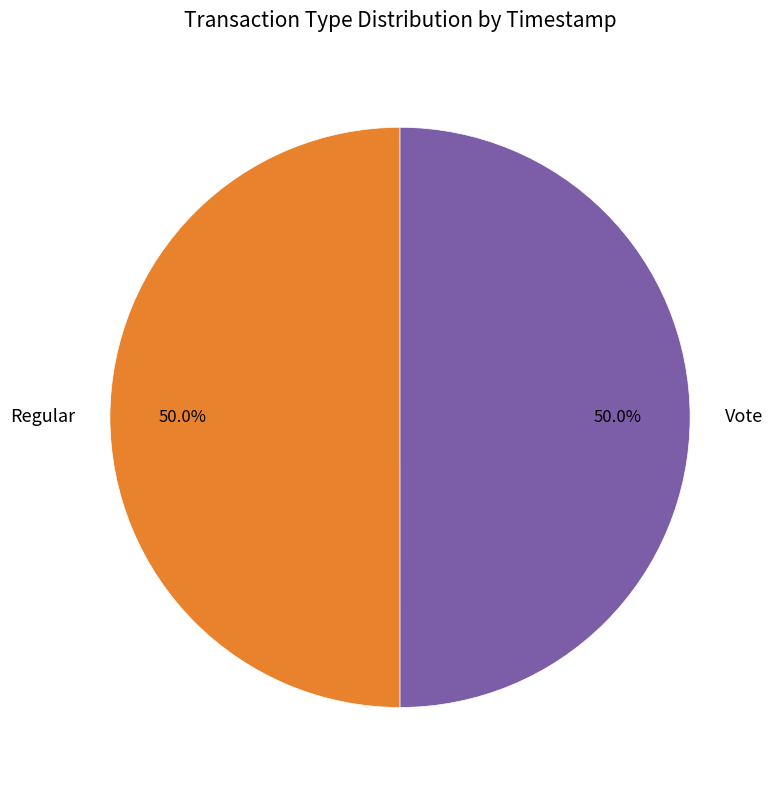

What is the total percentage of Vote and Regular?

100.0%